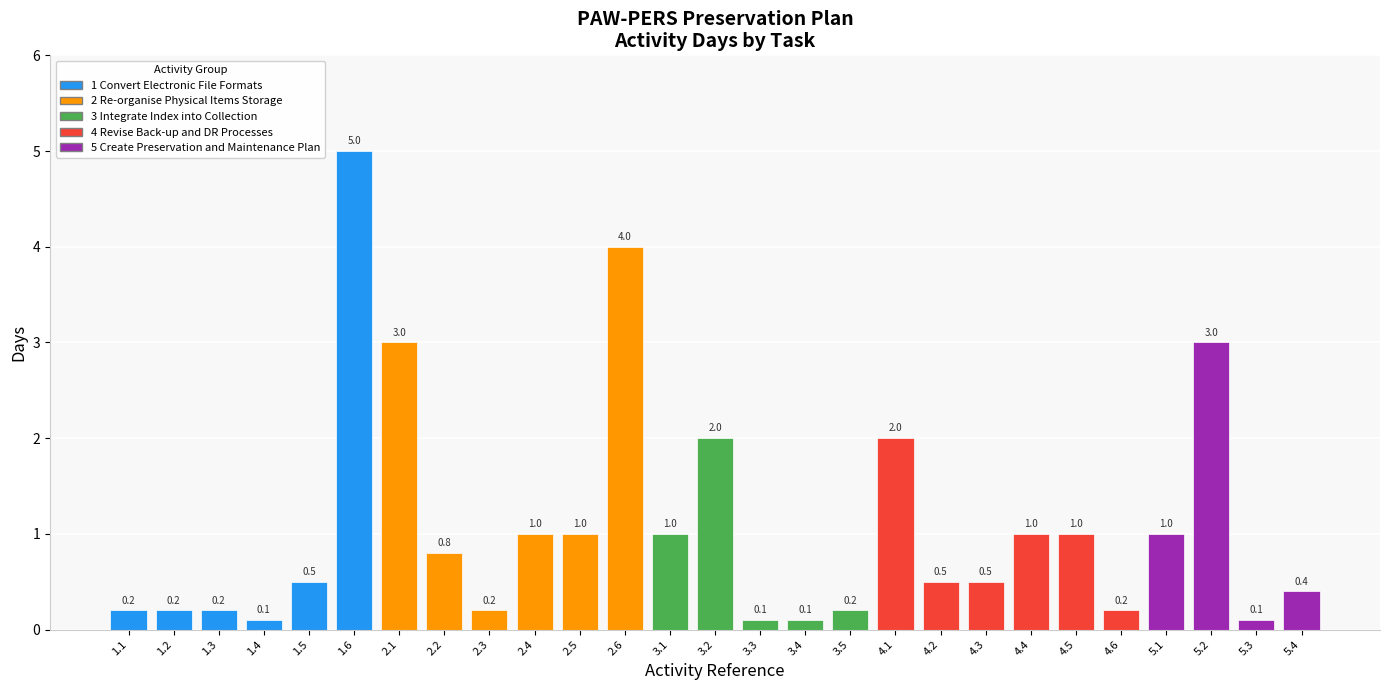

True or false: the data shows 0.5 at 3.1.

False